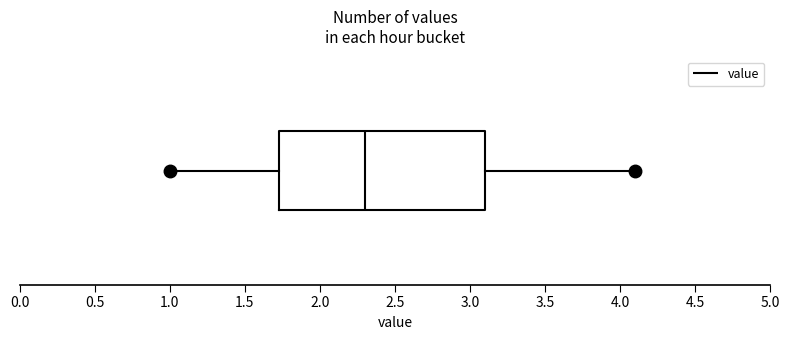

Transcribe this box plot: give where the median line is, the range the box spans, and where the two whiskers end, as read against the x-axis. The values are not printed on the chart, so give them approximately, as read against the axis.

median 2.30, box 1.75 to 3.10, whiskers 1.00 to 4.10